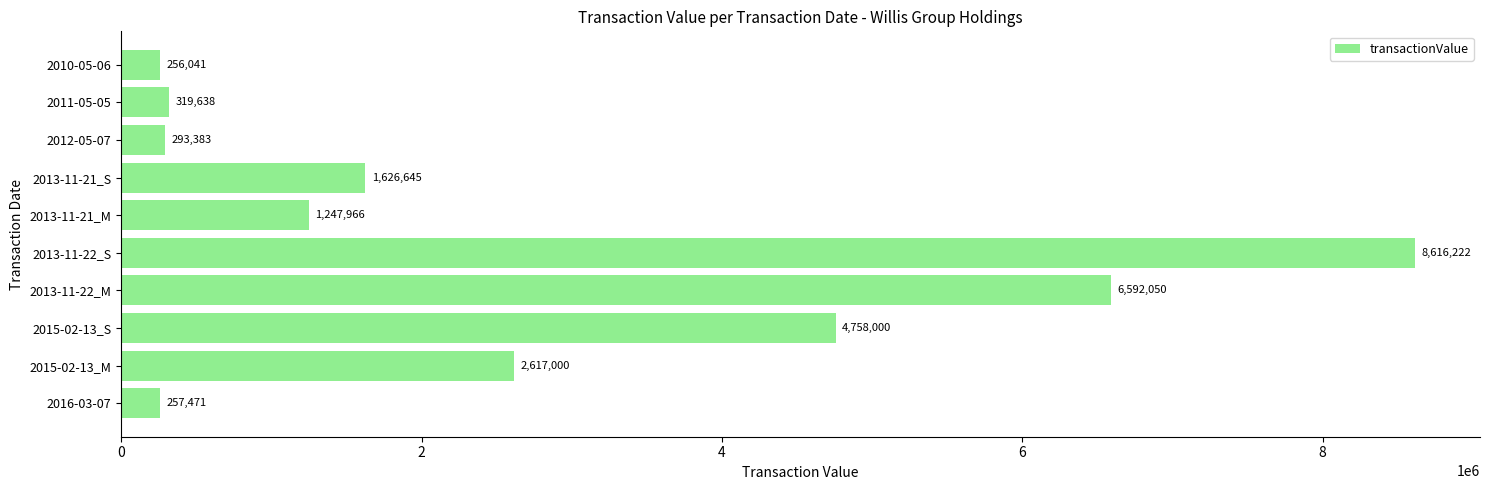

How many series are shown in this chart?

1